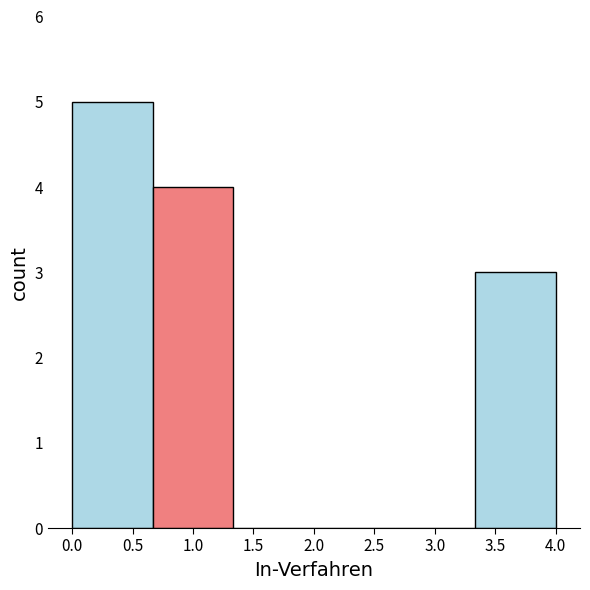

Reading left to right, list every bar in this chart as the range it spans on the x-axis followed by its height. Neither the bar edges nor the heights are printed on the chart, so give them approximately, as read against the axes.

0.00 to 0.65: 5
0.65 to 1.35: 4
1.35 to 2.00: 0
2.00 to 2.65: 0
2.65 to 3.35: 0
3.35 to 4.00: 3